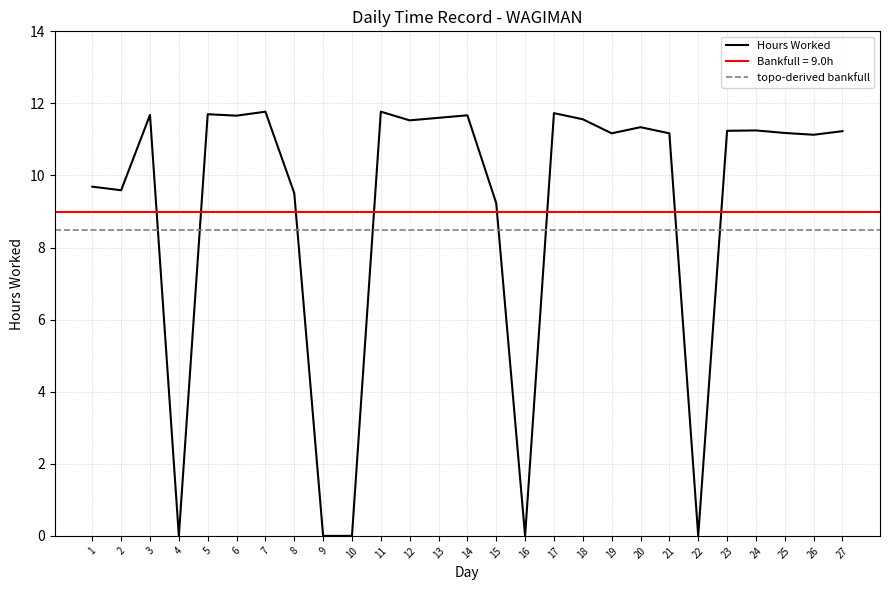

How many categories are shown in the chart?

27